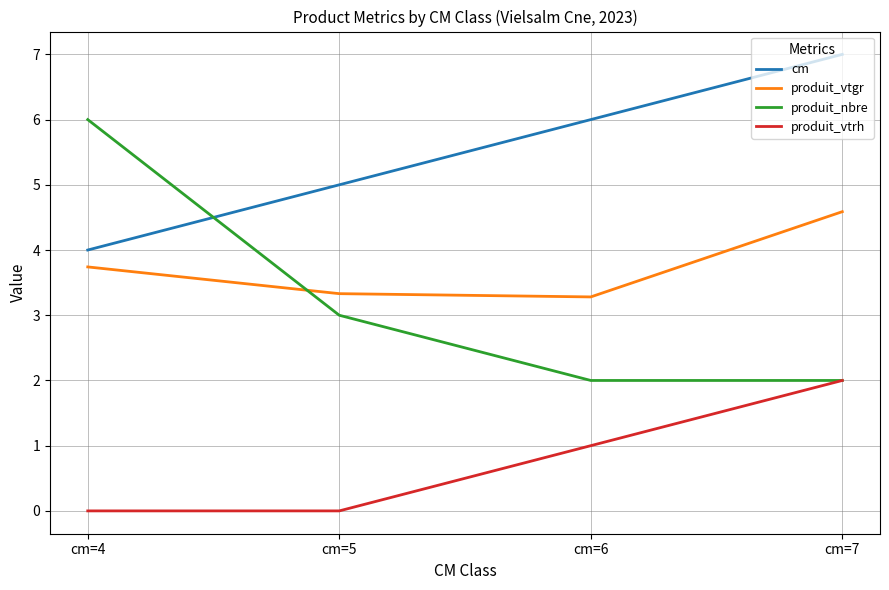

What is the difference between the maximum and second lowest values in the produit_vtgr series?

1.3